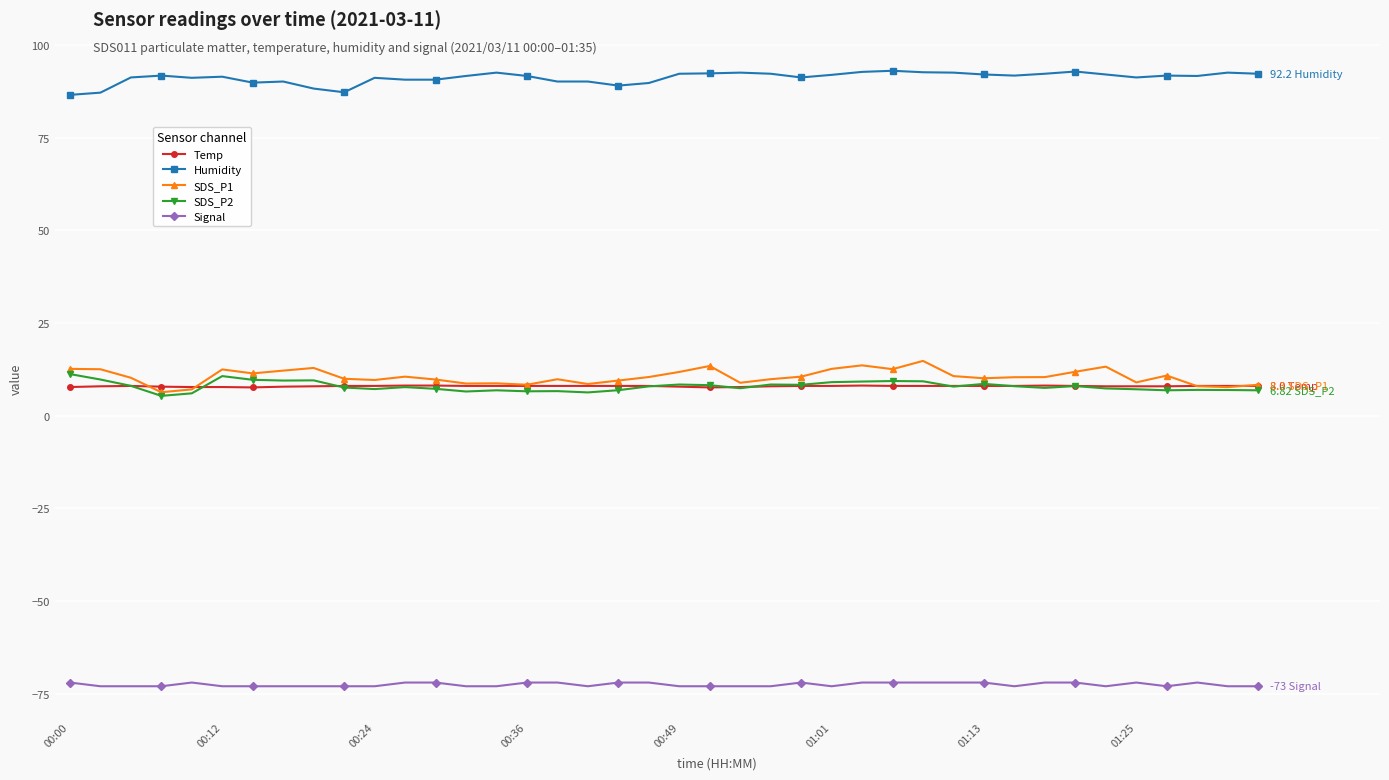

What is the minimum value for SDS_P1?

6.3